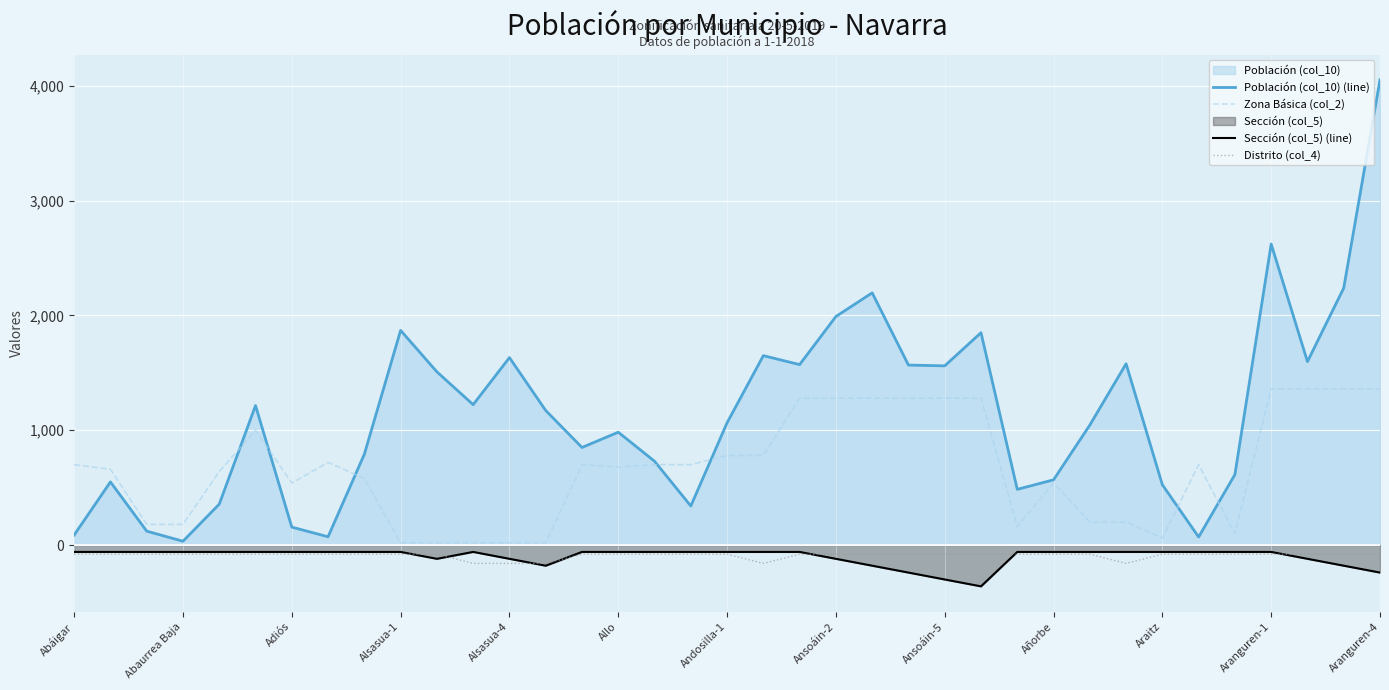

Which series has the largest total across all categories?

Población (col_10) (line)